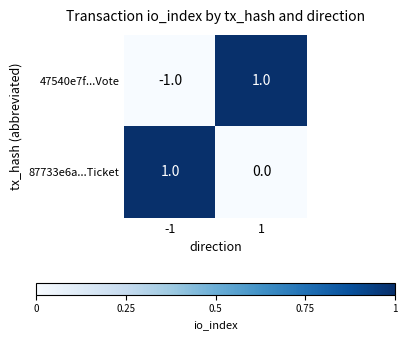

Read the 87733e6a...Ticket value at -1.

1